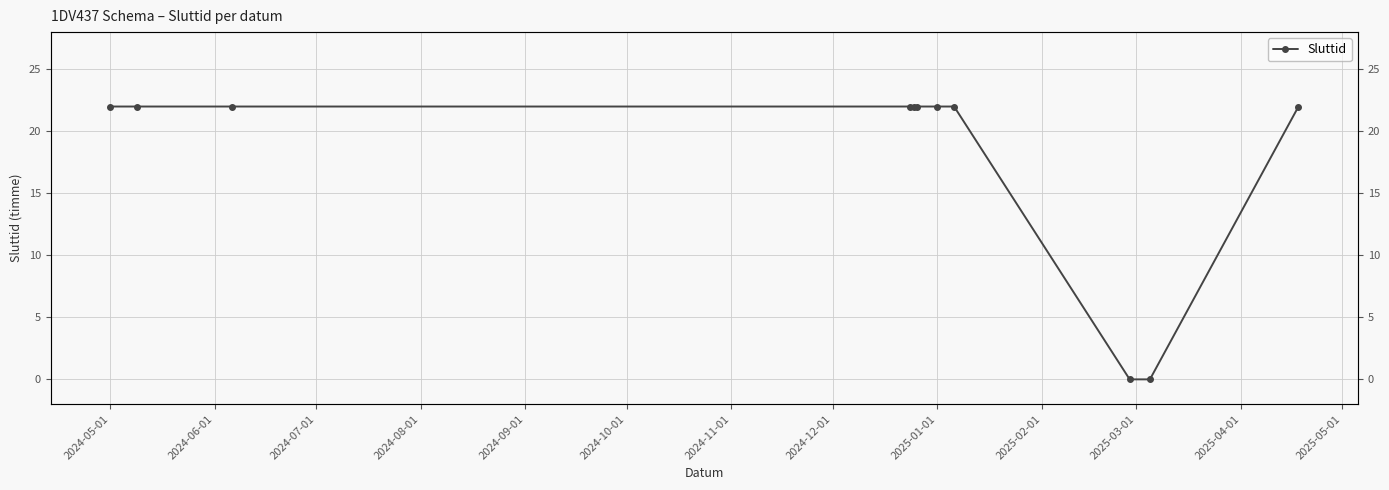

How many values are below 22?

2